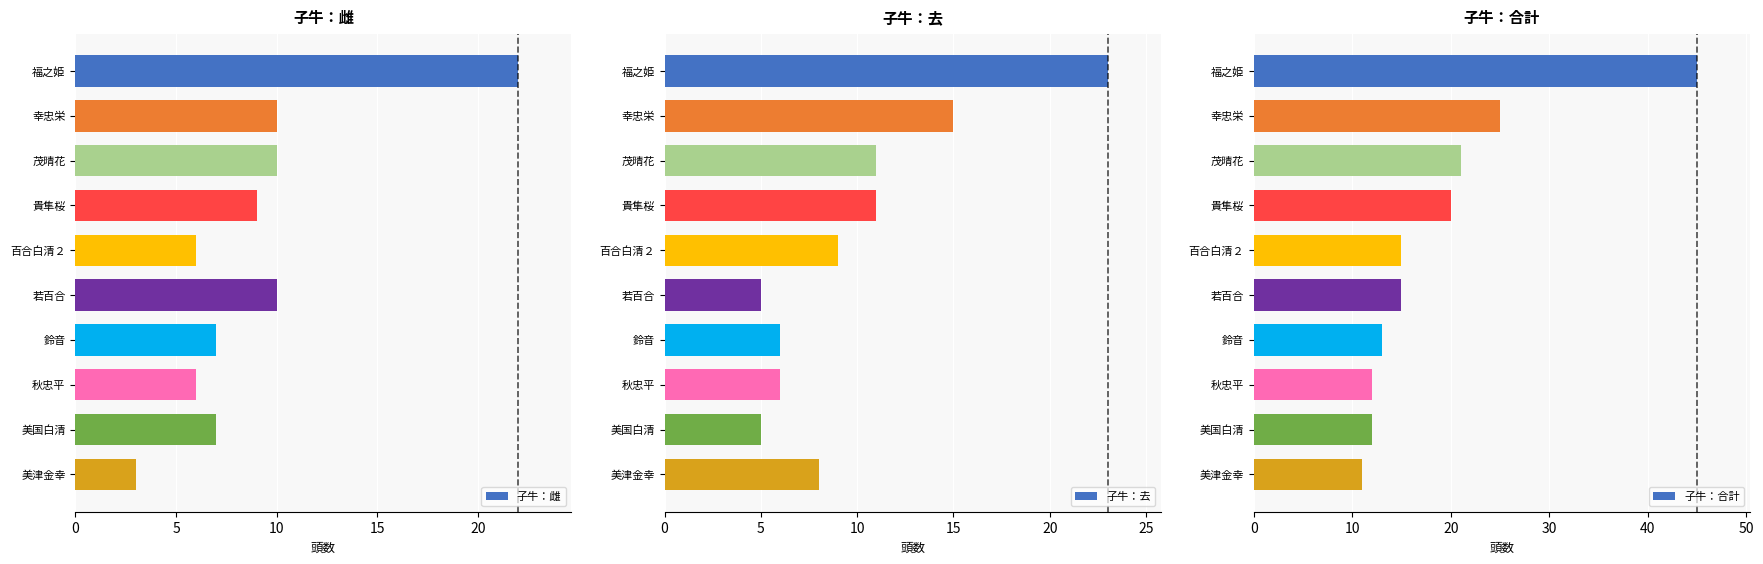

Which category has the lowest value in the 子牛：雌 series?

美津金幸